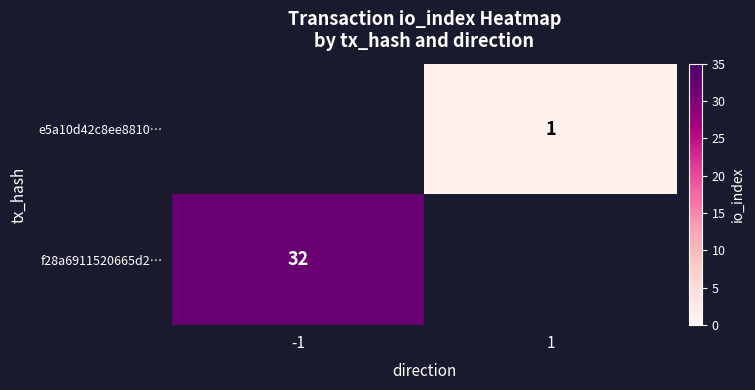

The f28a6911520665d2… series shows 32 at -1. True or false?

True